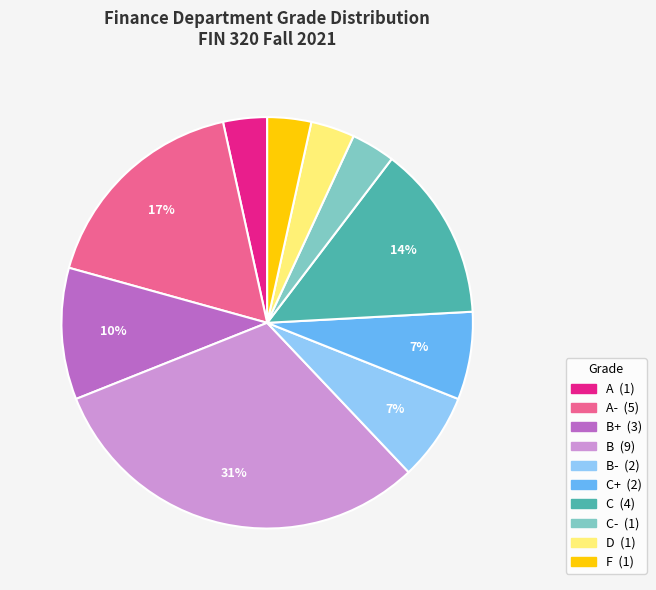

Does any single category account for the majority?

No